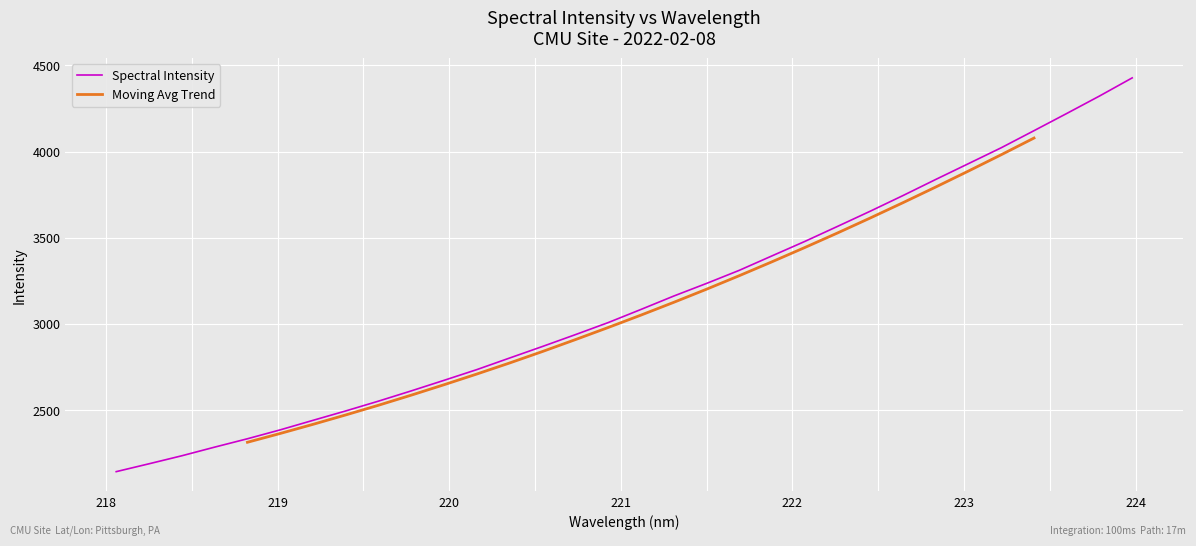

Which category has the highest value across all series?

223.9802